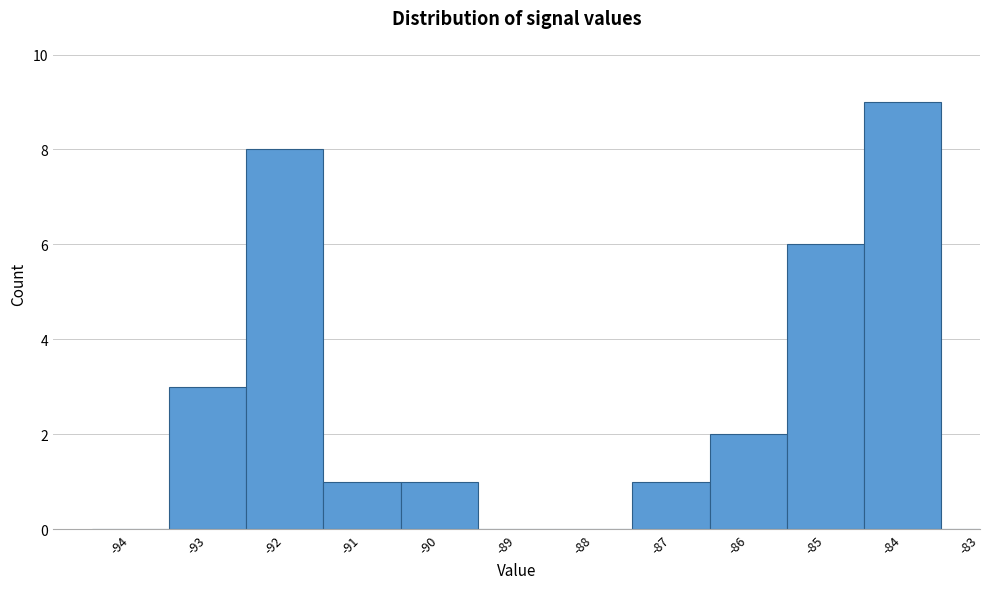

Reading left to right, transcribe all the data shown in this chart.

-94=0	-93=3	-92=8	-91=1	-90=1	-89=0	-88=0	-87=1	-86=2	-85=6	-84=9	-83=0